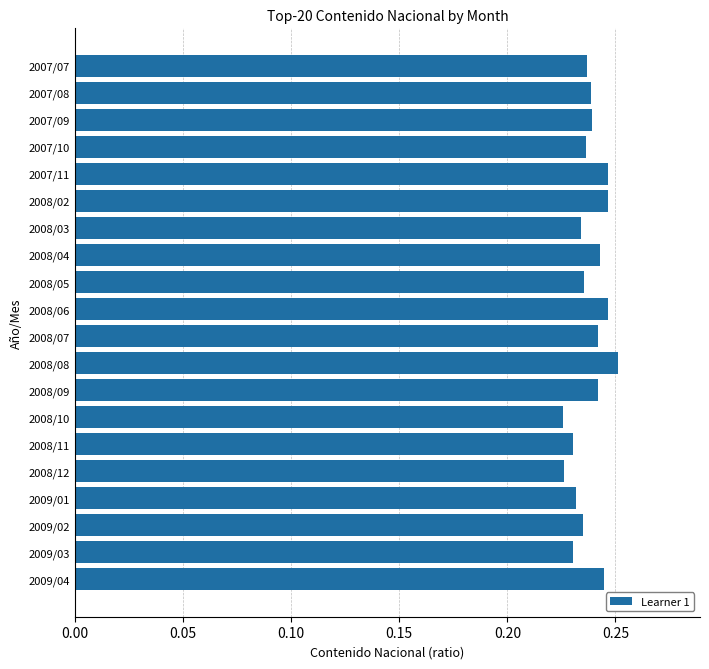

The chart shows a value of 0.1 at 2008/04. True or false?

False